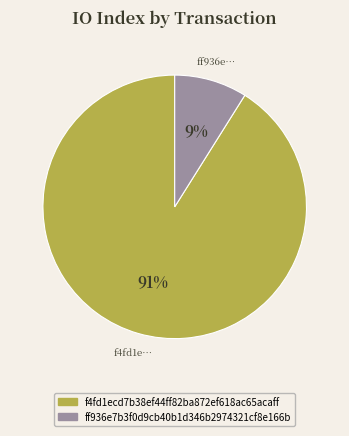

Count the number of slices in the pie.

2